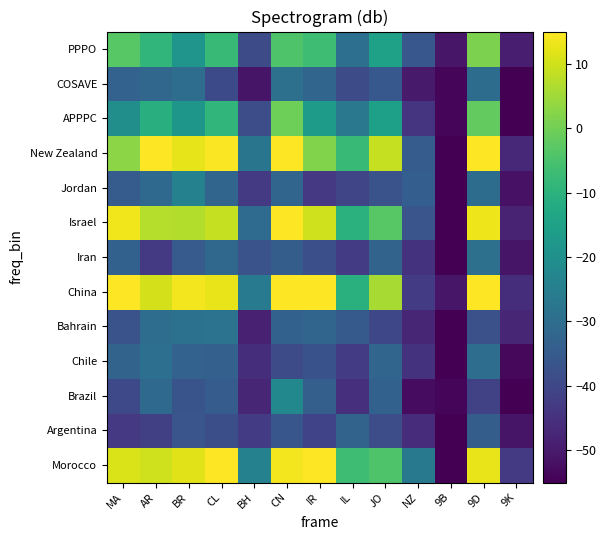

What is the minimum value shown in the chart?

-63.8